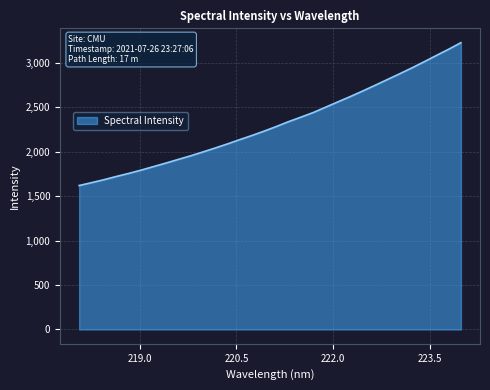

What is the difference between the maximum and minimum values?

1607.1